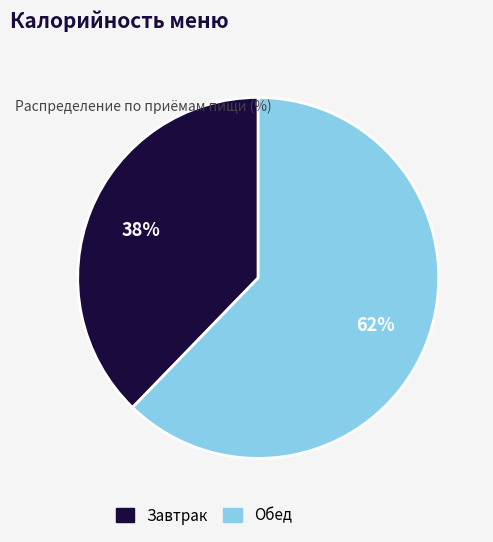

What is the ratio of the value at Обед to the value at Завтрак?

1.6